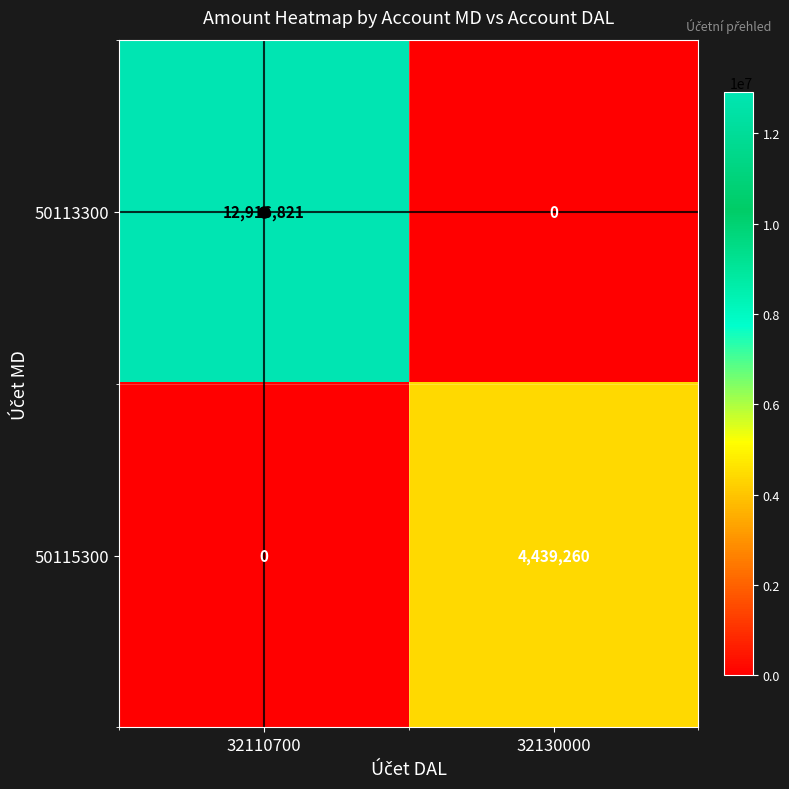

Rank the series at 32110700 from highest to lowest value.

50113300, 50115300